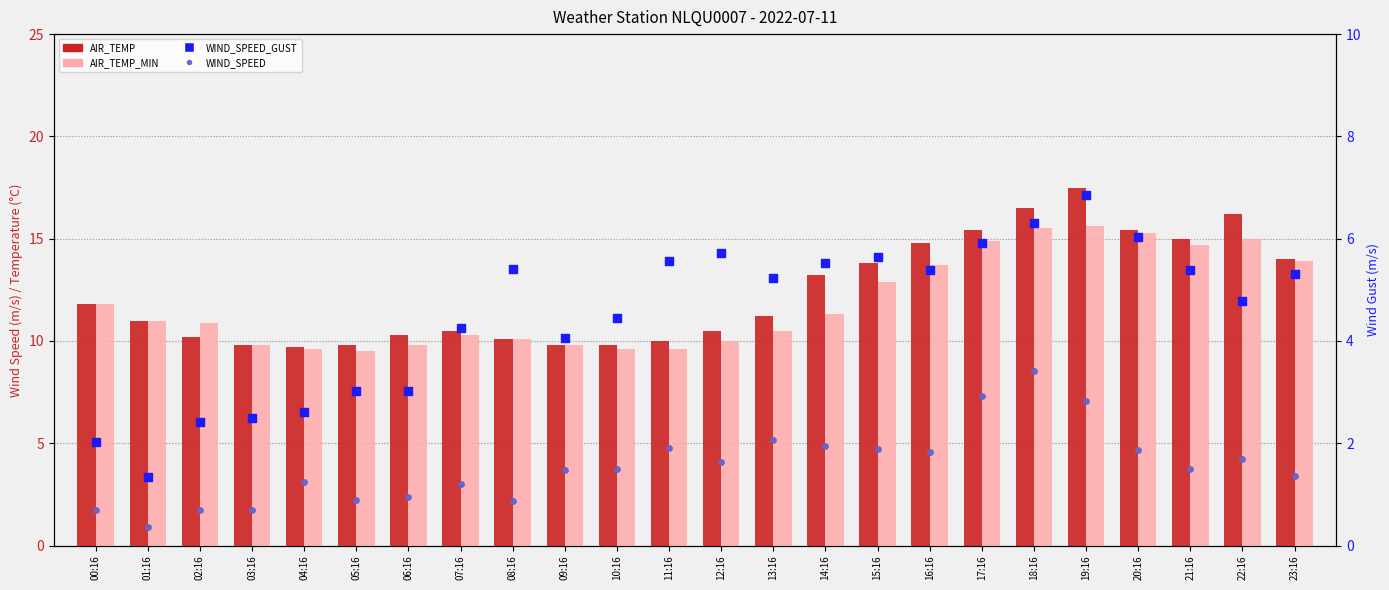

At which category is the sum across all series the highest?

19:16